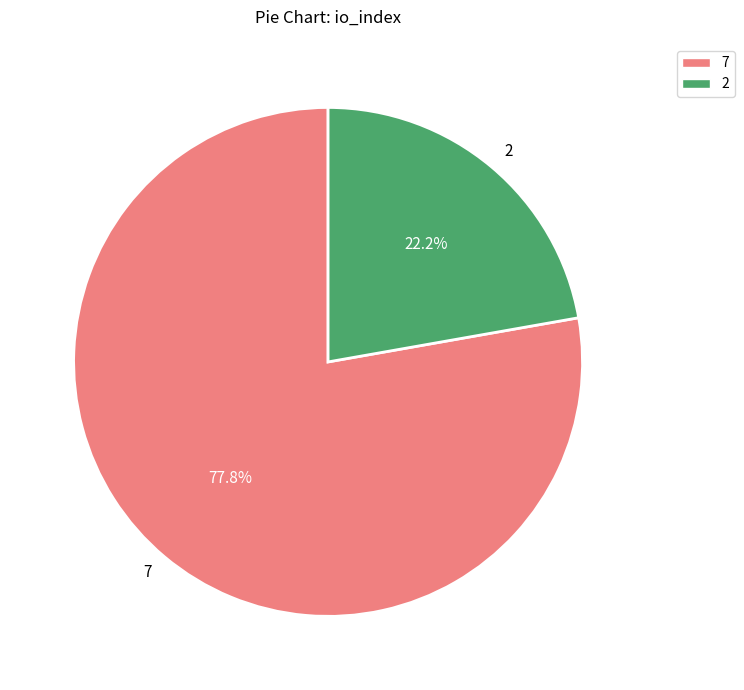

What is the total percentage of 2 and 7?

100.0%